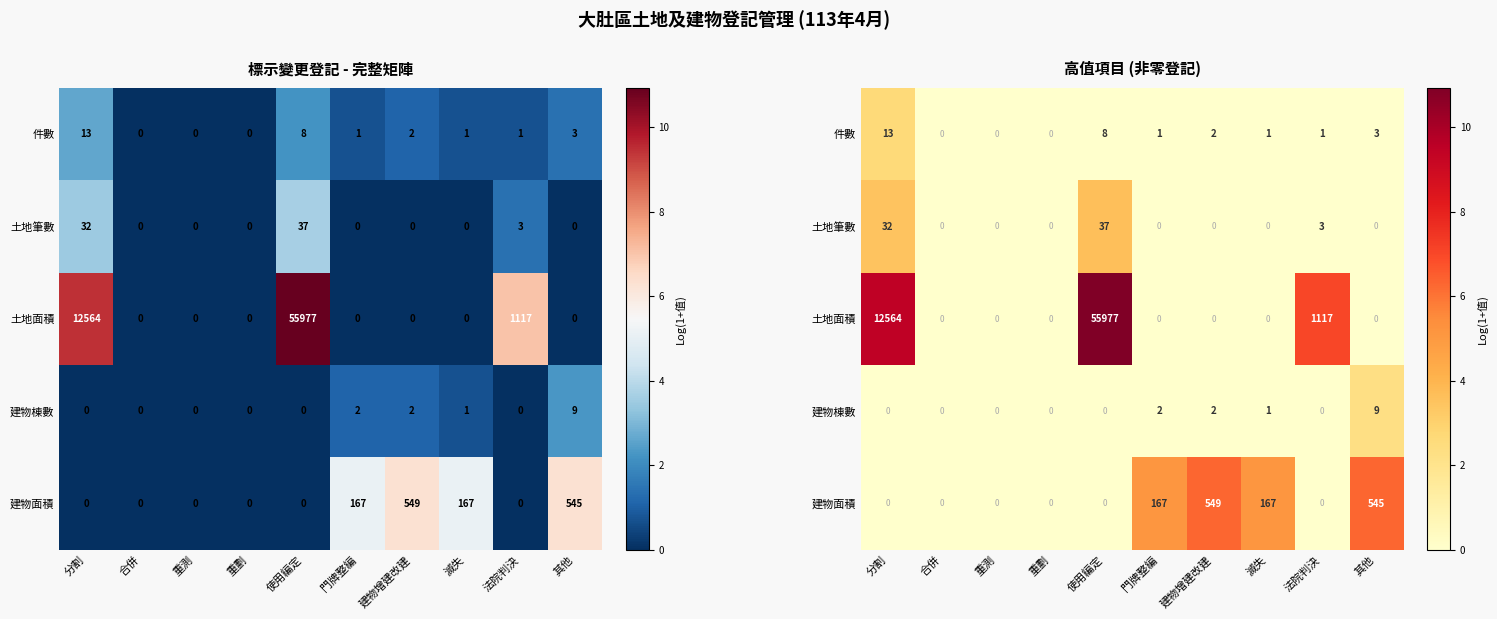

The 建物棟數 series shows 0.0 at 門牌整編. True or false?

True